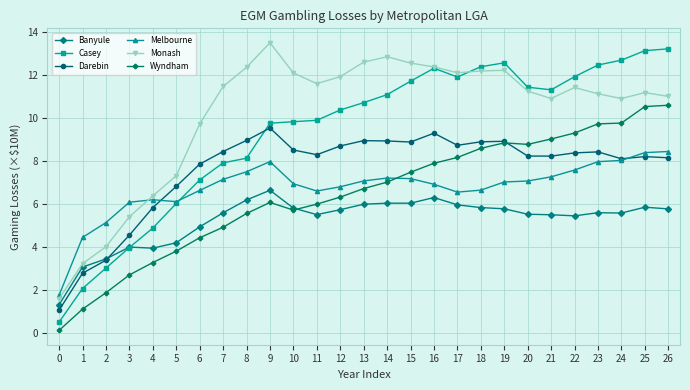

What is the total value across all series at 15?

53.9